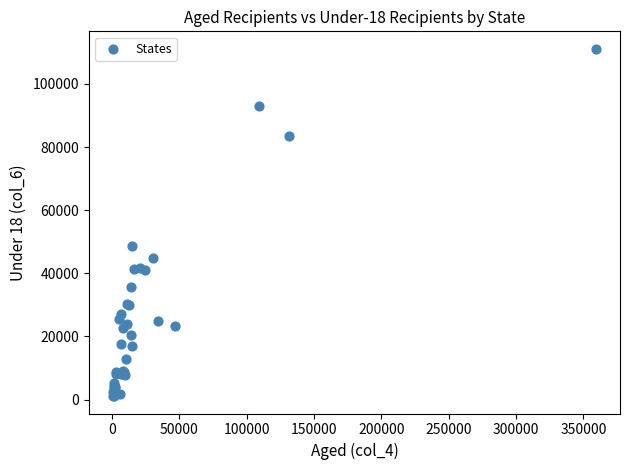

What Y value in the scatter plot is closest to 56126?

48695